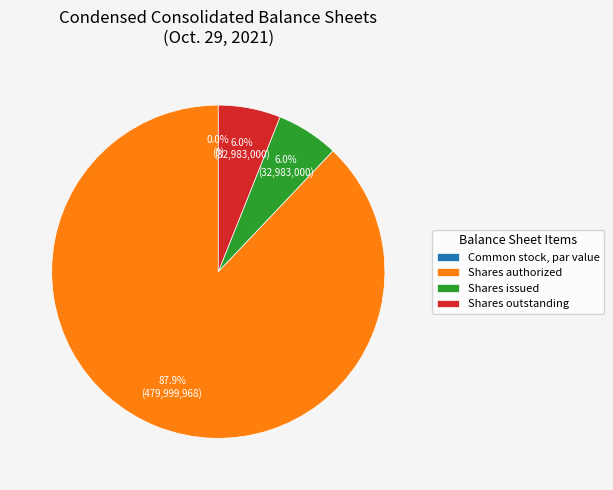

To the nearest percent, what percentage of the pie is Common stock, shares authorized?

88%